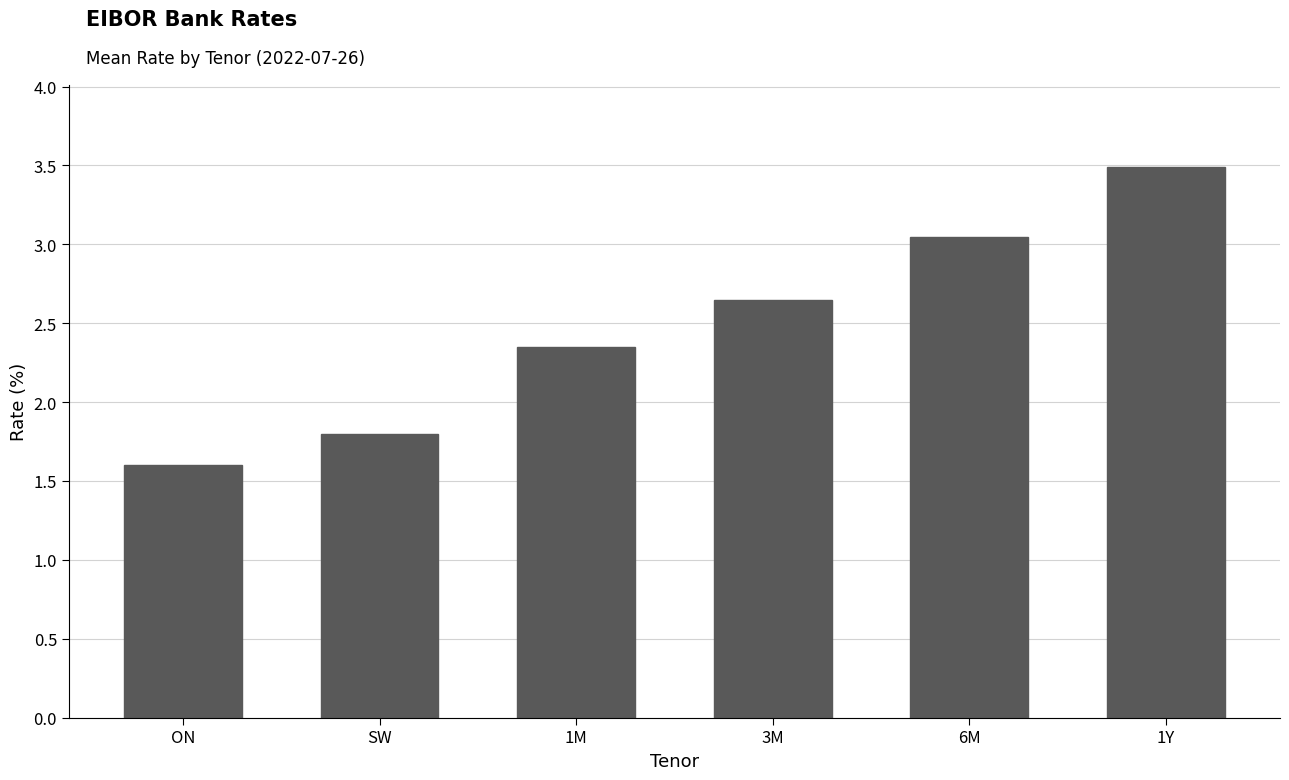

What is the average value?

2.5